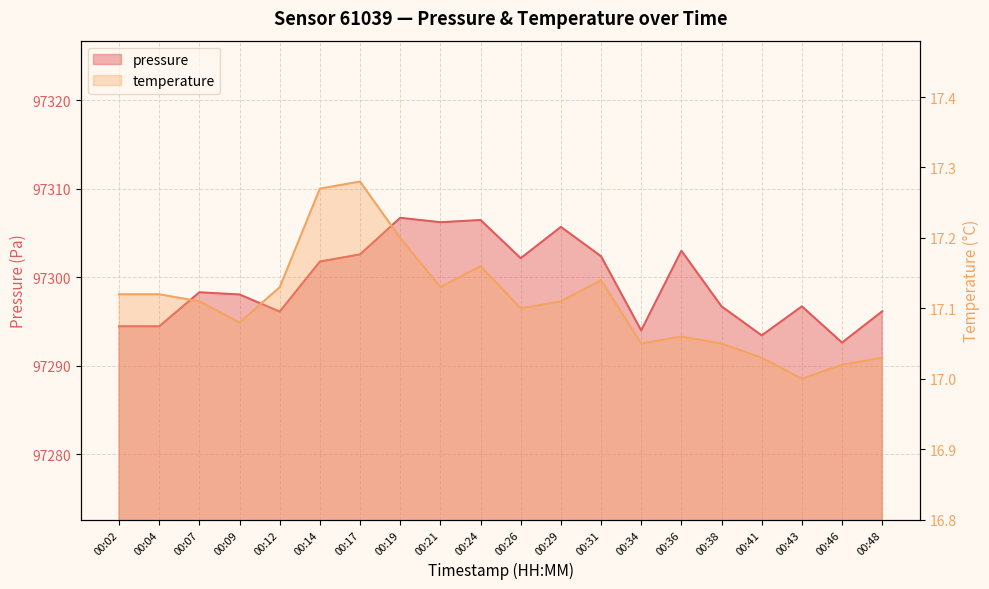

True or false: temperature and pressure cross at least once.

False